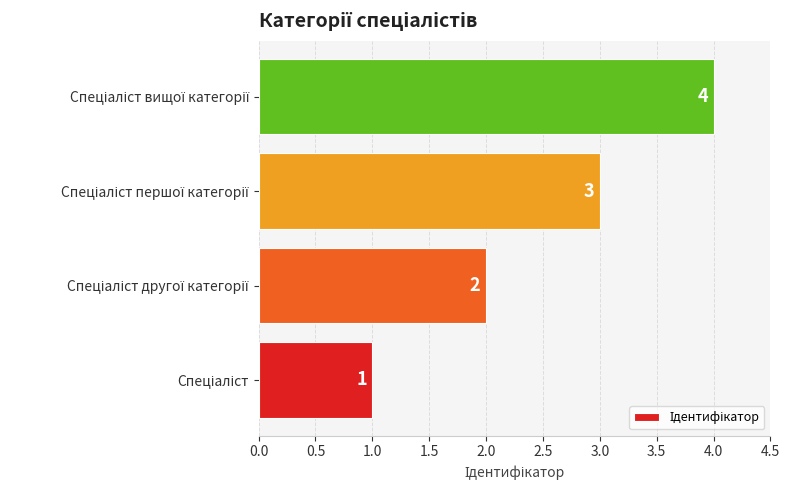

Does the chart contain stacked bars?

No